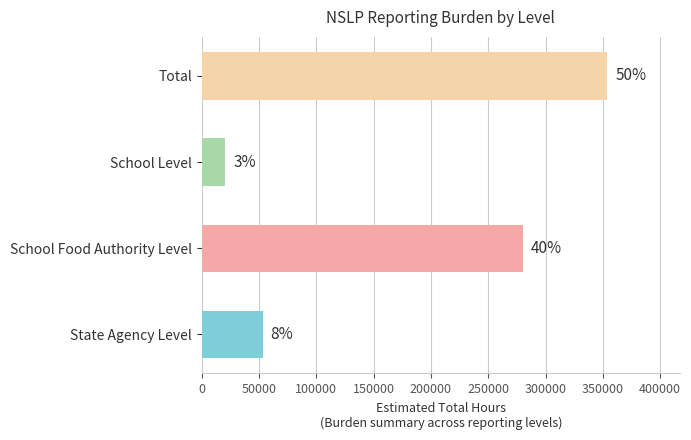

Are the bars horizontal?

Yes